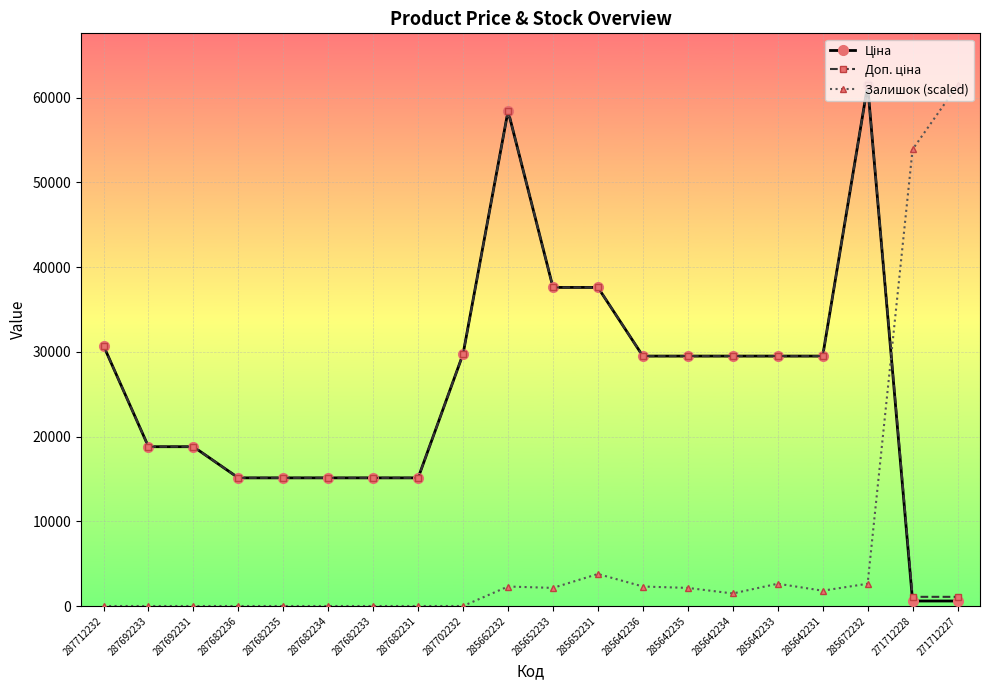

What position from the left is 285642235?

14